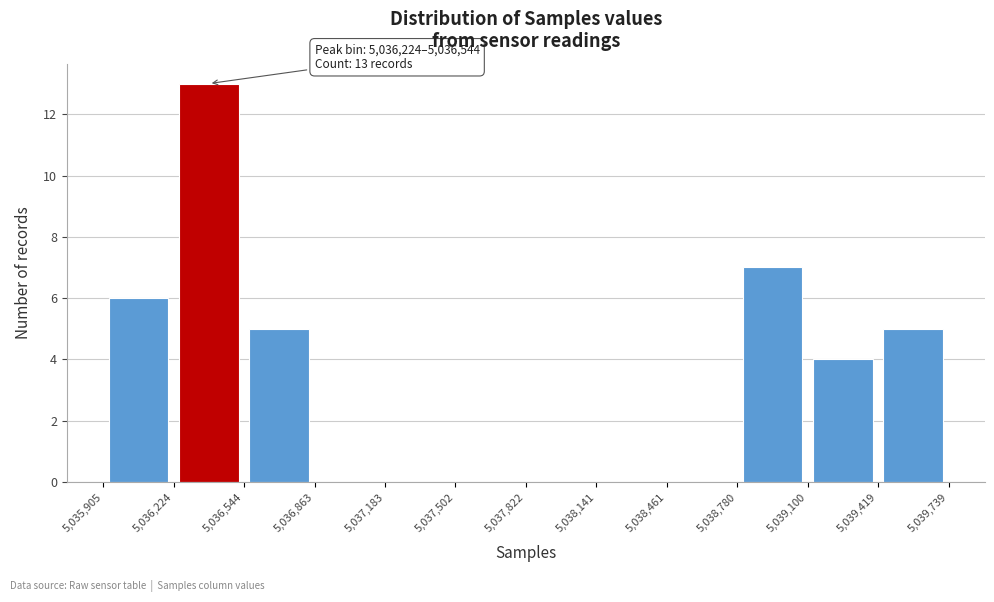

Over which range of the x-axis is the bar tallest?

5,036,224 to 5,036,544